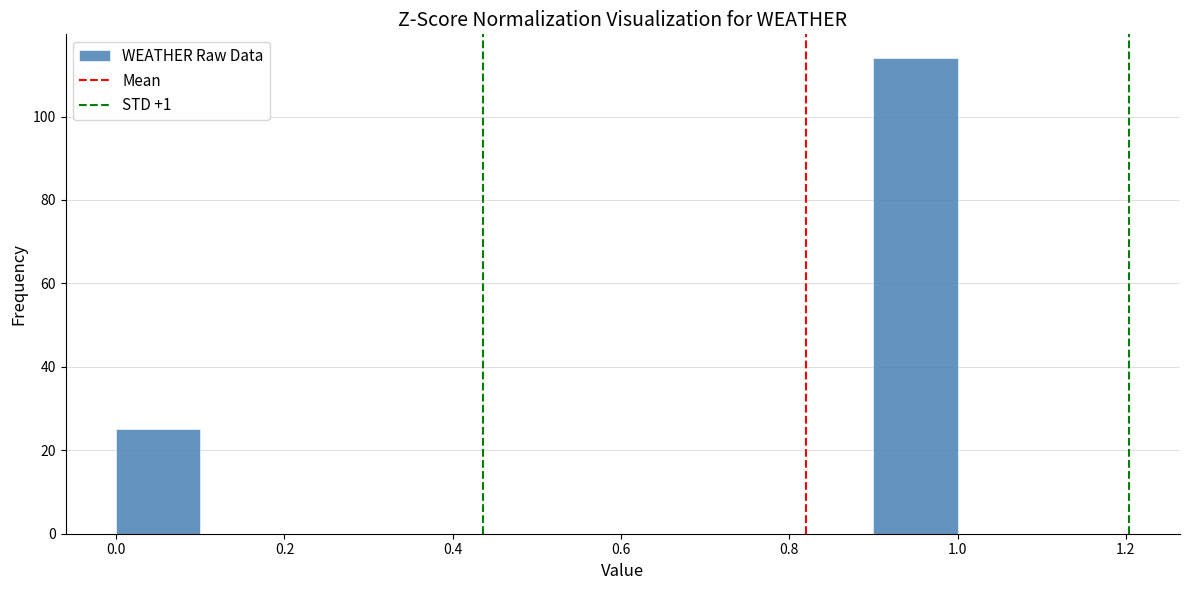

Which range on the x-axis has the tallest bar?

0.9 to 1.0